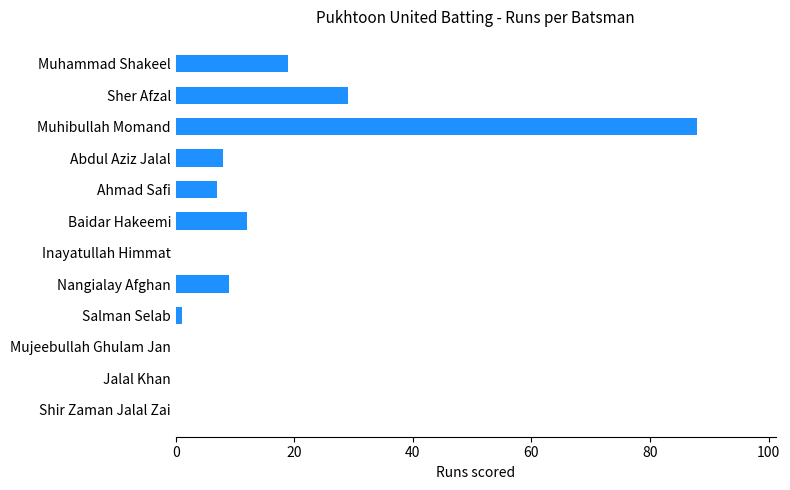

Reading bottom to top, list all the values displayed in this chart.

Shir Zaman Jalal Zai=0	Jalal Khan=0	Mujeebullah Ghulam Jan=0	Salman Selab=1	Nangialay Afghan=9	Inayatullah Himmat=0	Baidar Hakeemi=12	Ahmad Safi=7	Abdul Aziz Jalal=8	Muhibullah Momand=88	Sher Afzal=29	Muhammad Shakeel=19